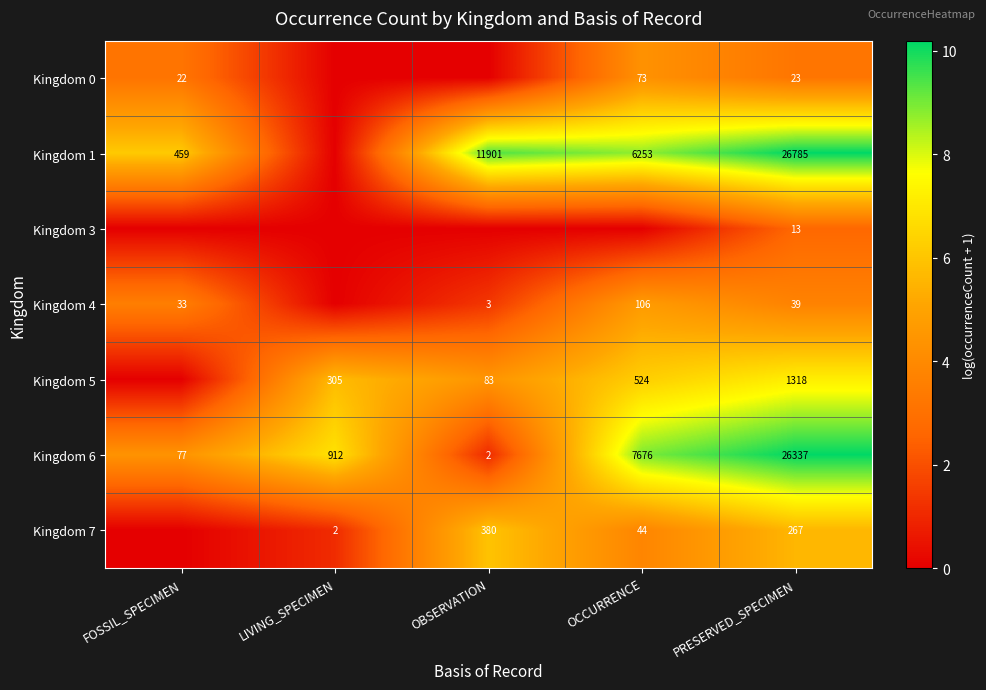

At PRESERVED_SPECIMEN, list the series in order from smallest to largest.

Kingdom 3, Kingdom 0, Kingdom 4, Kingdom 7, Kingdom 5, Kingdom 6, Kingdom 1